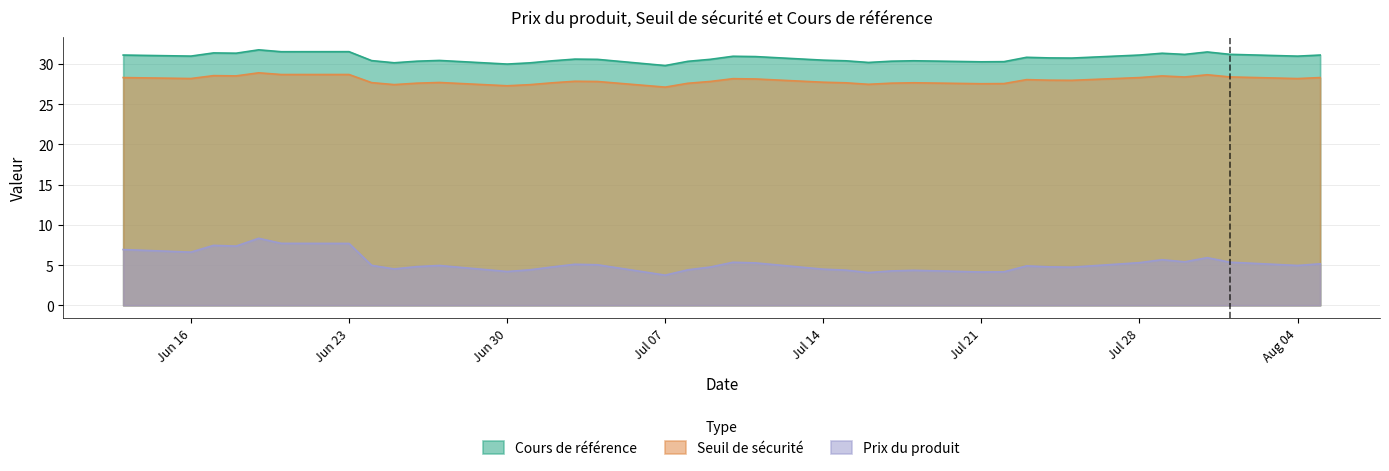

At how many categories does at least one series exceed 12?

38